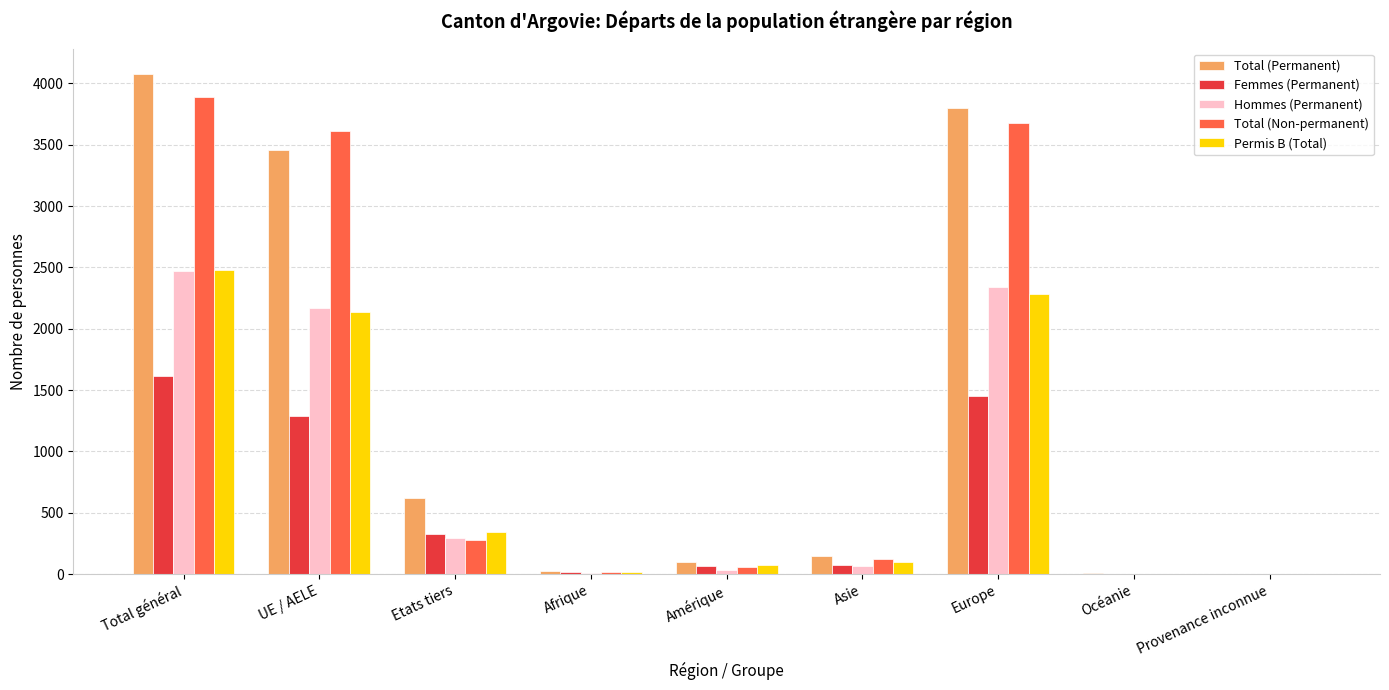

Which series changed the most between Etats tiers and Océanie?

Total (Permanent)